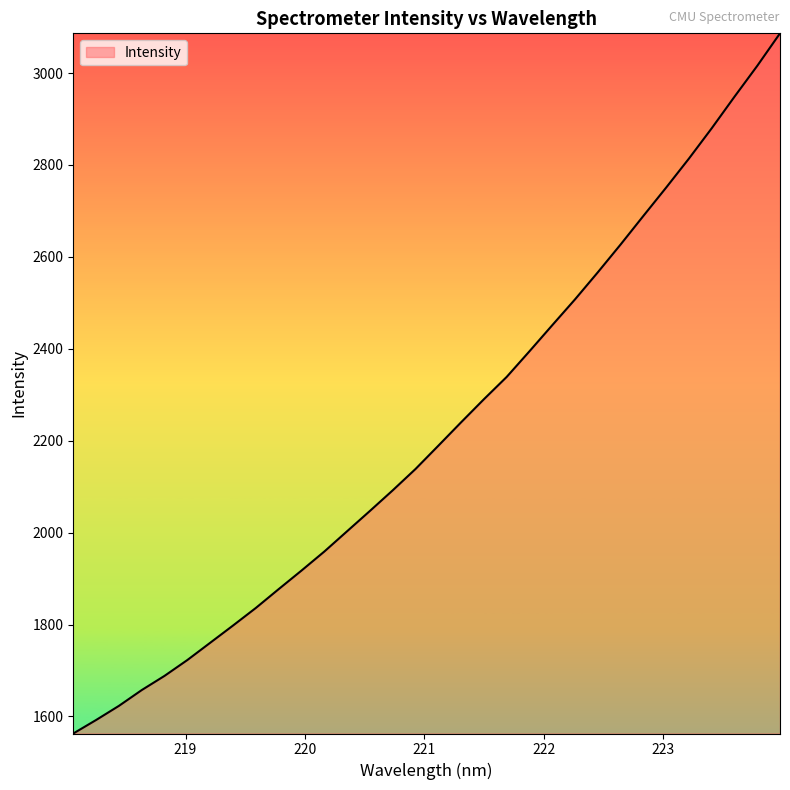

What is the difference between the maximum and minimum values?

1523.4